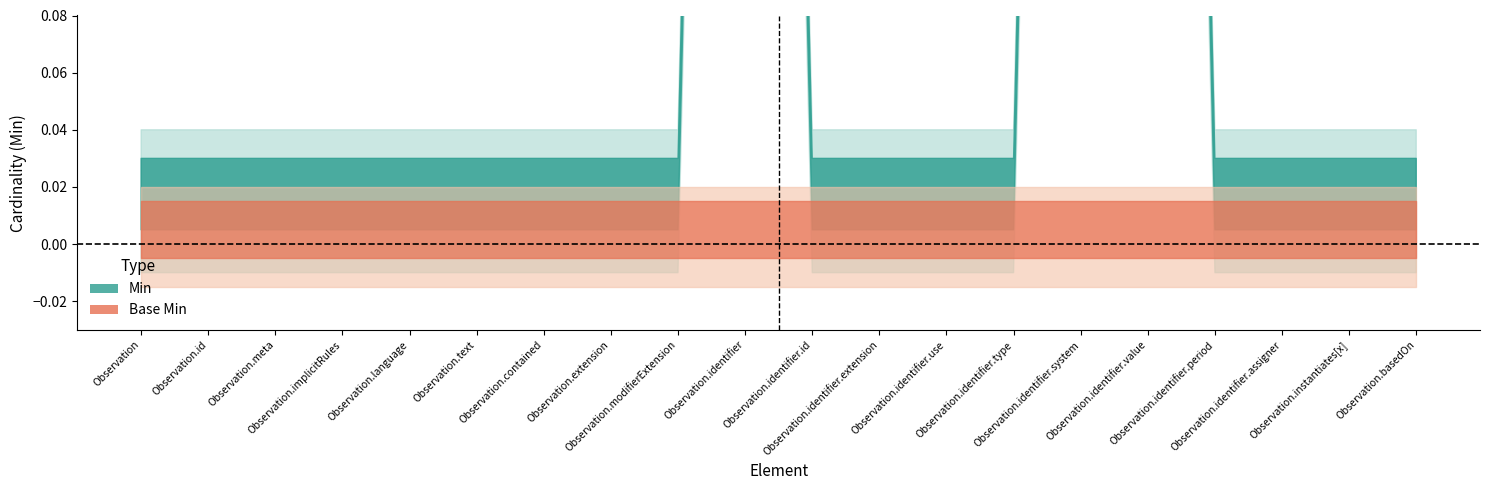

The Base Min series shows 0 at Observation.identifier.use. True or false?

True